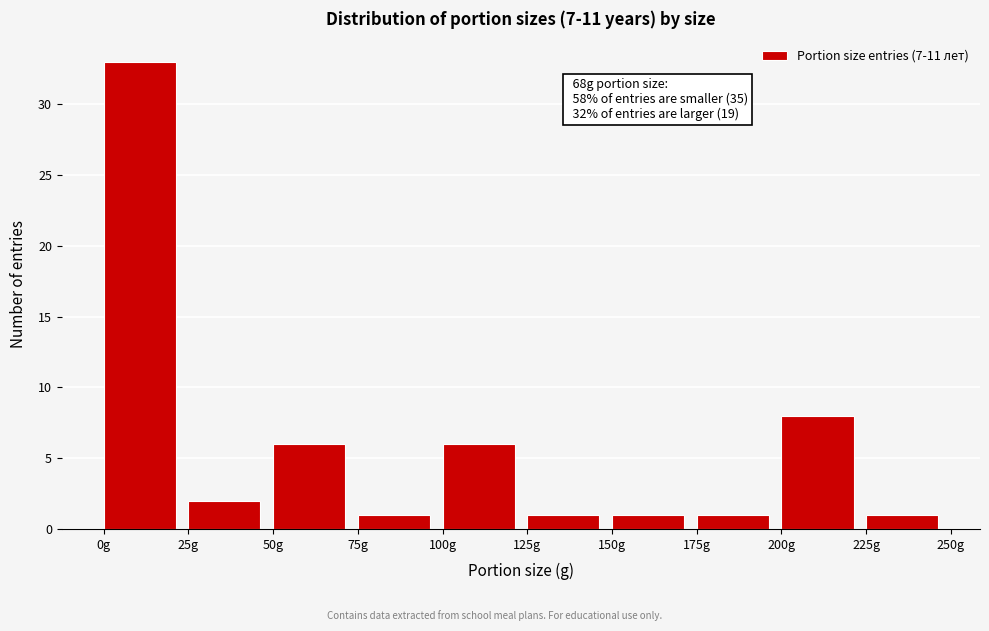

Over which range of the x-axis is the bar tallest?

0 to 25